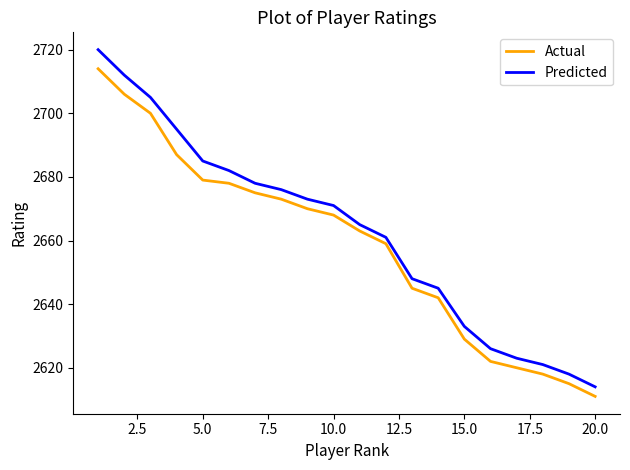

Which series has the largest range (max minus min)?

Predicted